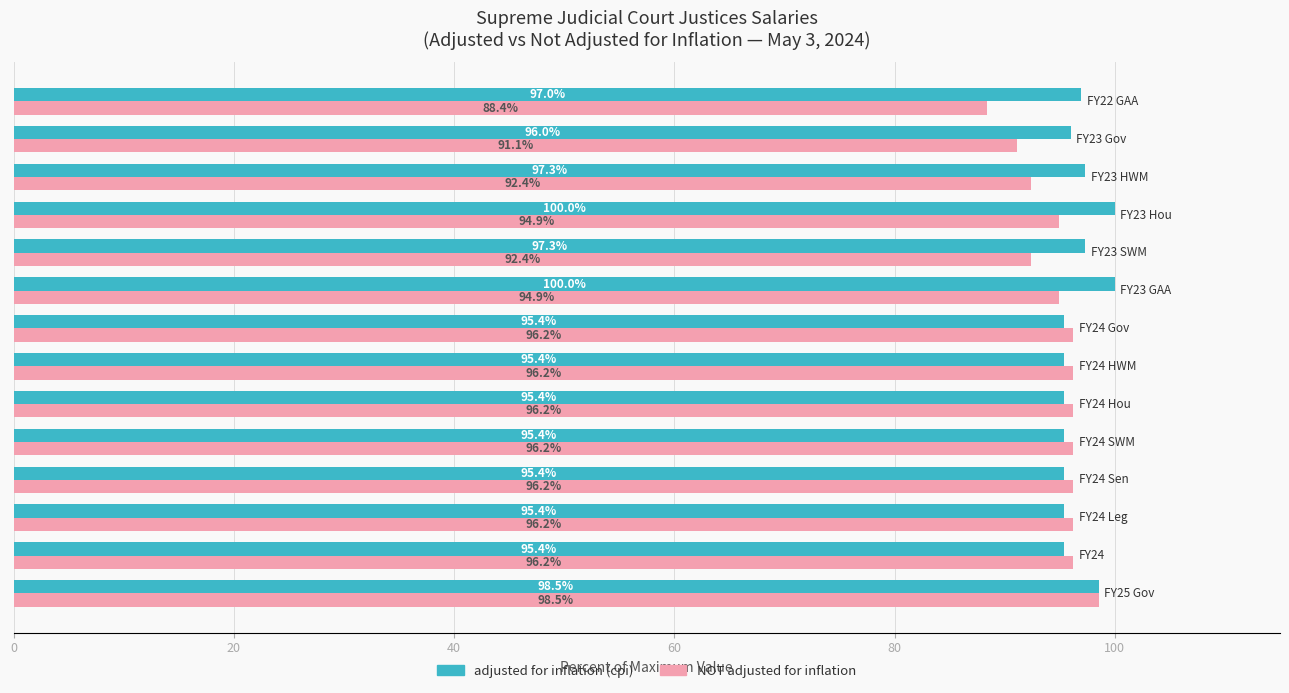

What is the lowest value of the adjusted for inflation (cpi) series?

95.4